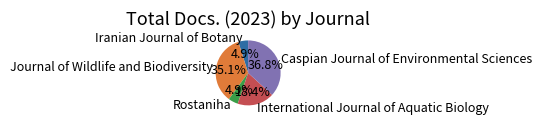

The Journal of Wildlife and Biodiversity slice represents 46% of the pie. True or false?

False